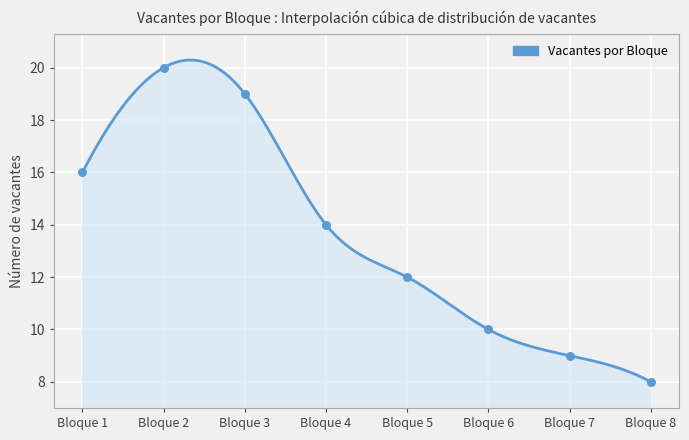

What is the change in value from Bloque 4 to Bloque 5?

-2